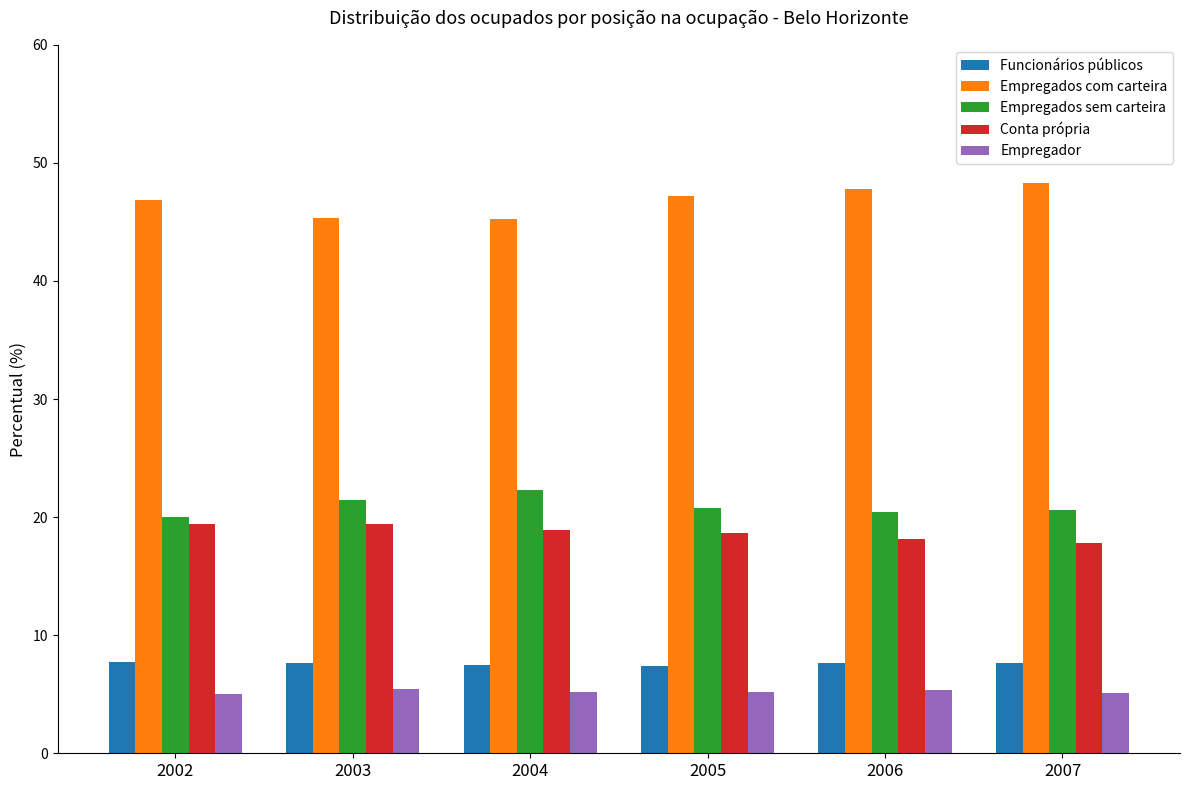

Which series has the largest range (max minus min)?

Empregados com carteira